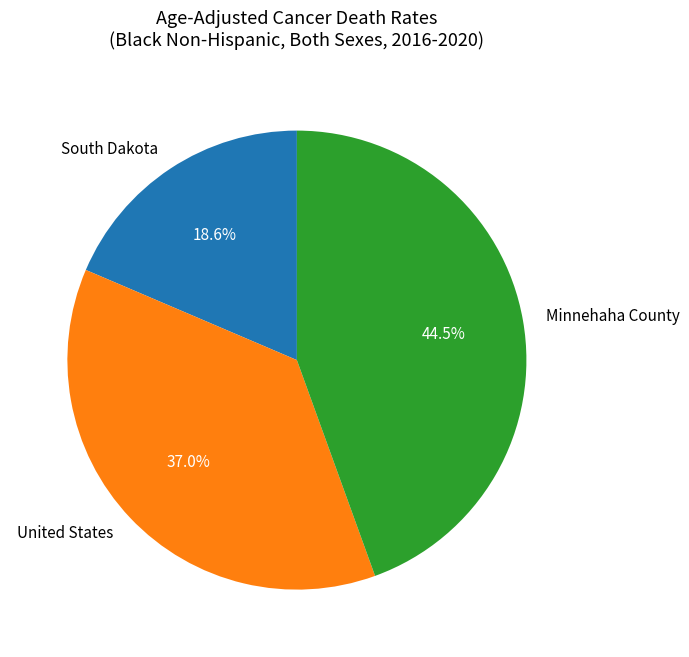

What is the largest slice in the pie chart?

Minnehaha County